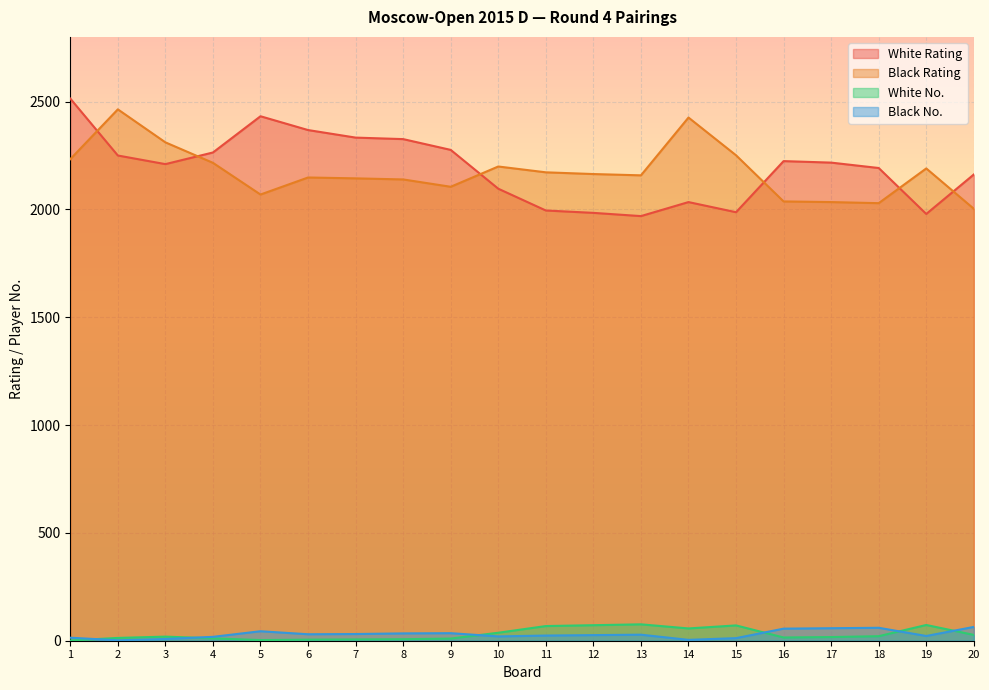

What are all the series names shown in the legend?

White Rating, Black Rating, White No., Black No.